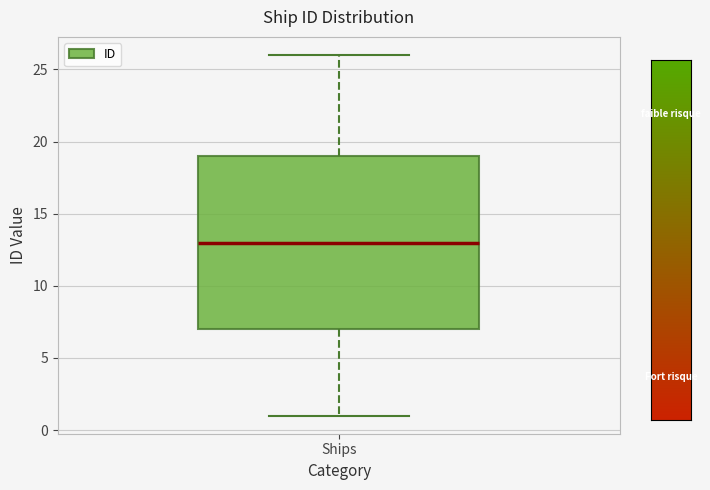

Where is the upper edge of the box for Ships on the y-axis? The values are not printed on the chart, so give them approximately, as read against the axis.

19